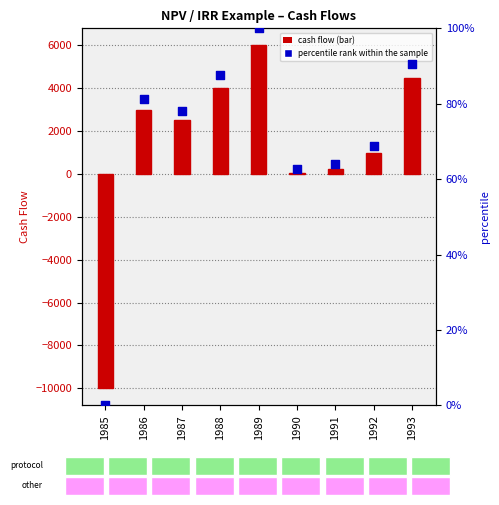

At which category is the sum across all series the highest?

1989